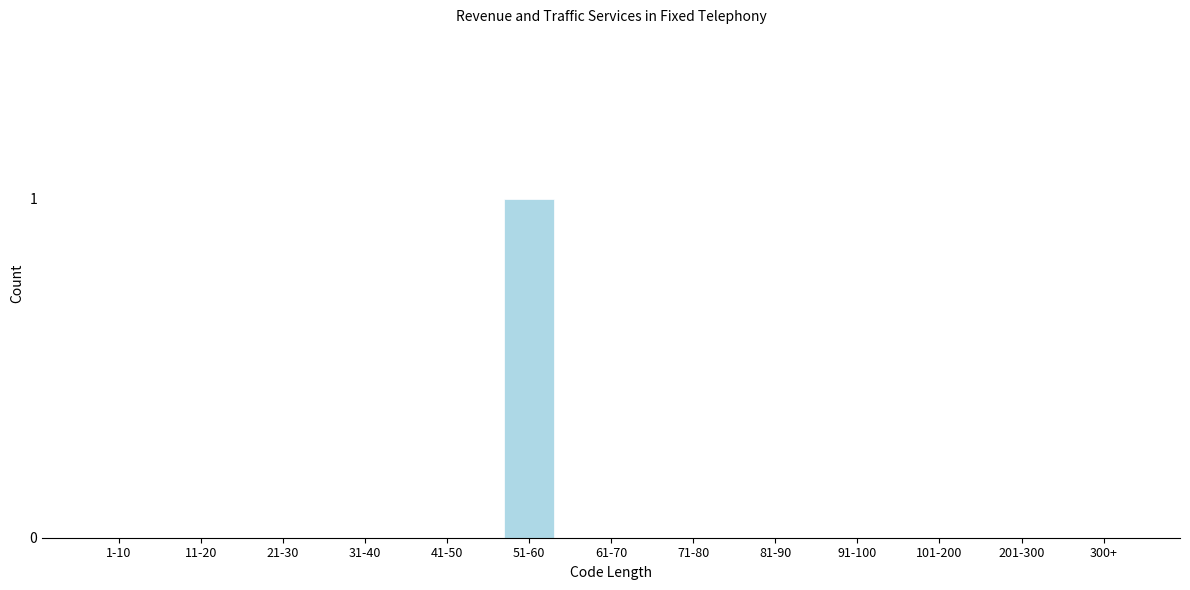

Reading left to right, what are all the values shown in this chart?

1-10=0	11-20=0	21-30=0	31-40=0	41-50=0	51-60=1	61-70=0	71-80=0	81-90=0	91-100=0	101-200=0	201-300=0	300+=0